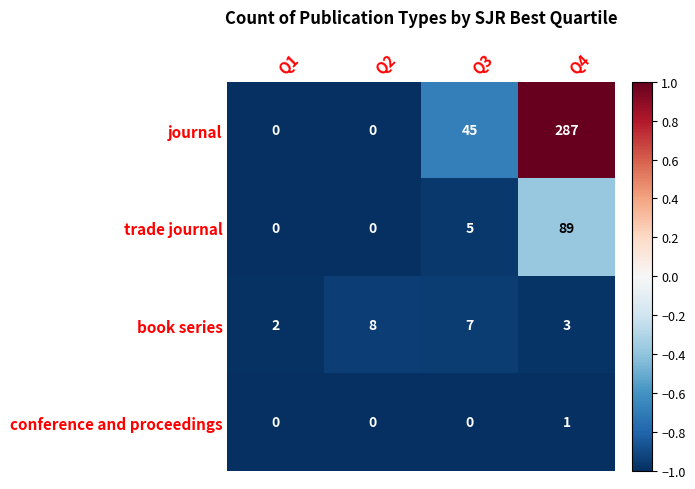

What is the difference between the maximum and second lowest values in the journal series?

287